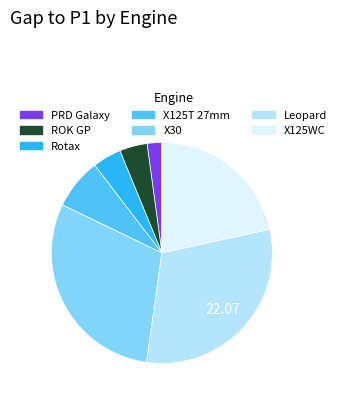

The X30 slice represents 38% of the pie. True or false?

False